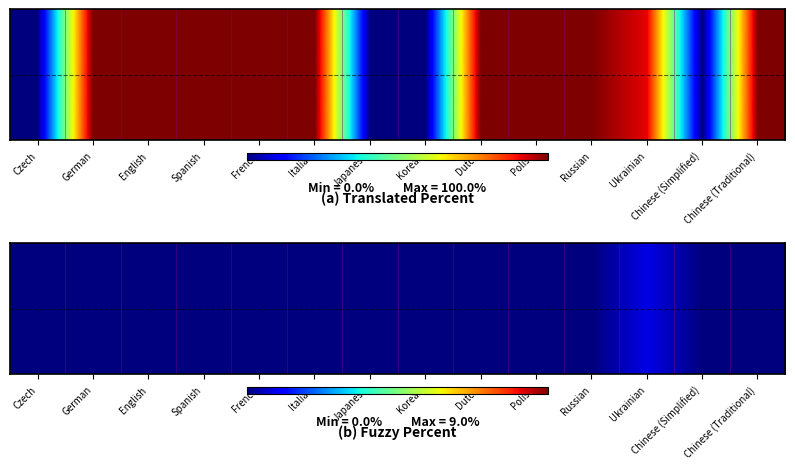

Reading right to left, extract all data points from this chart.

0	0	9	0	0	0	0	0	0	0	0	0	0	0